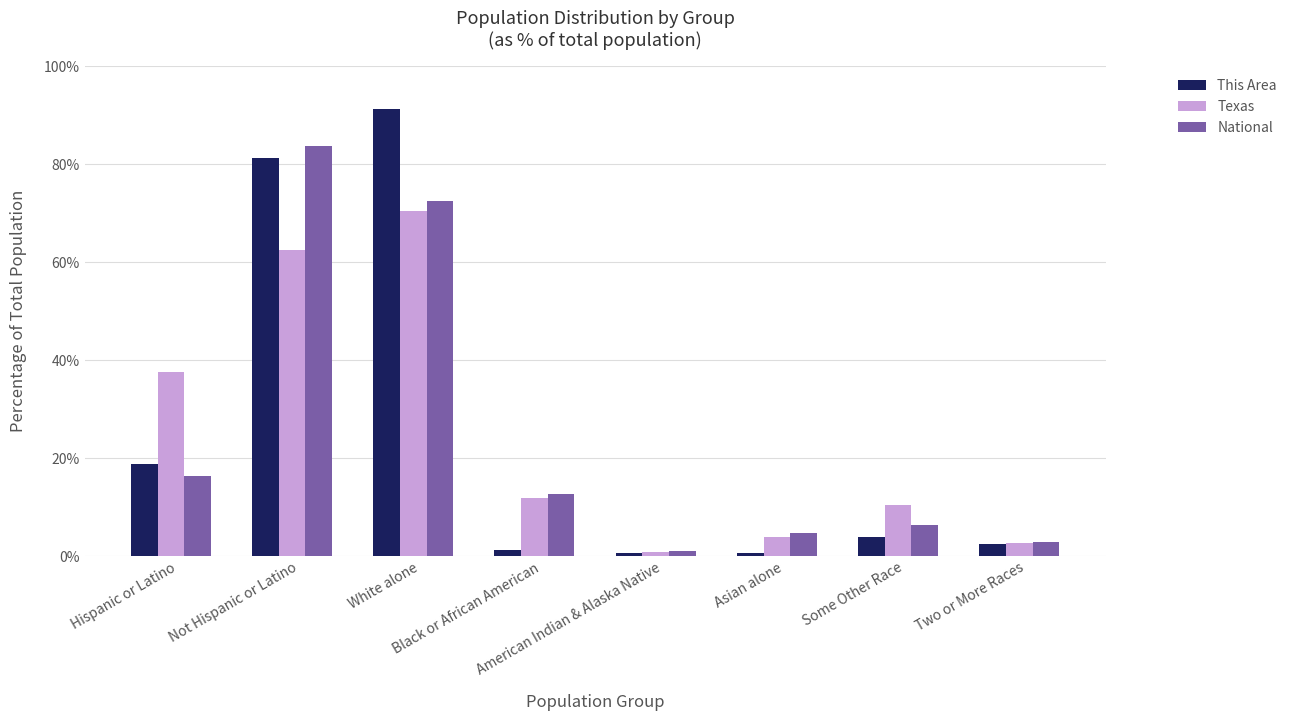

What are all the series names shown in the legend?

This Area, Texas, National